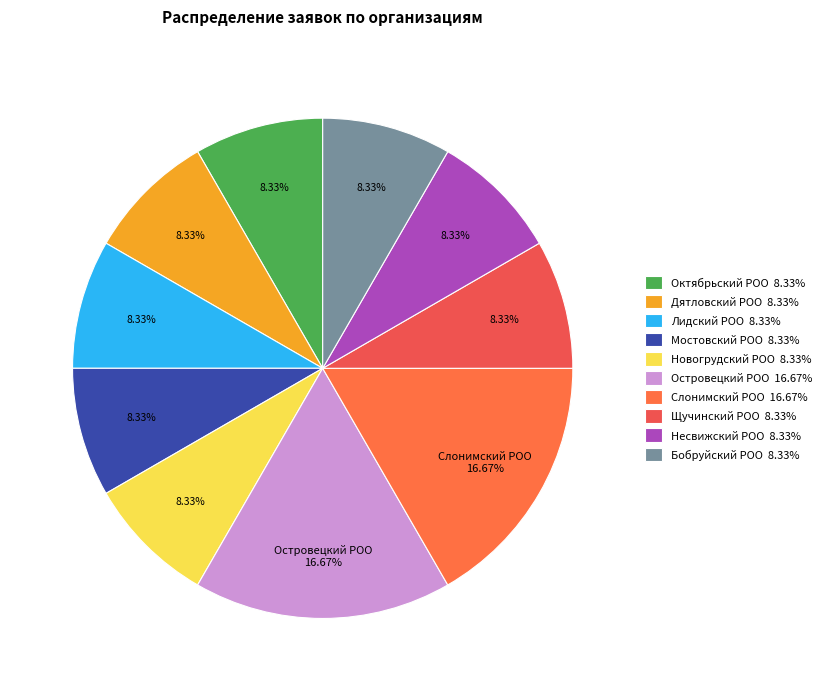

How many segments does this pie chart have?

10